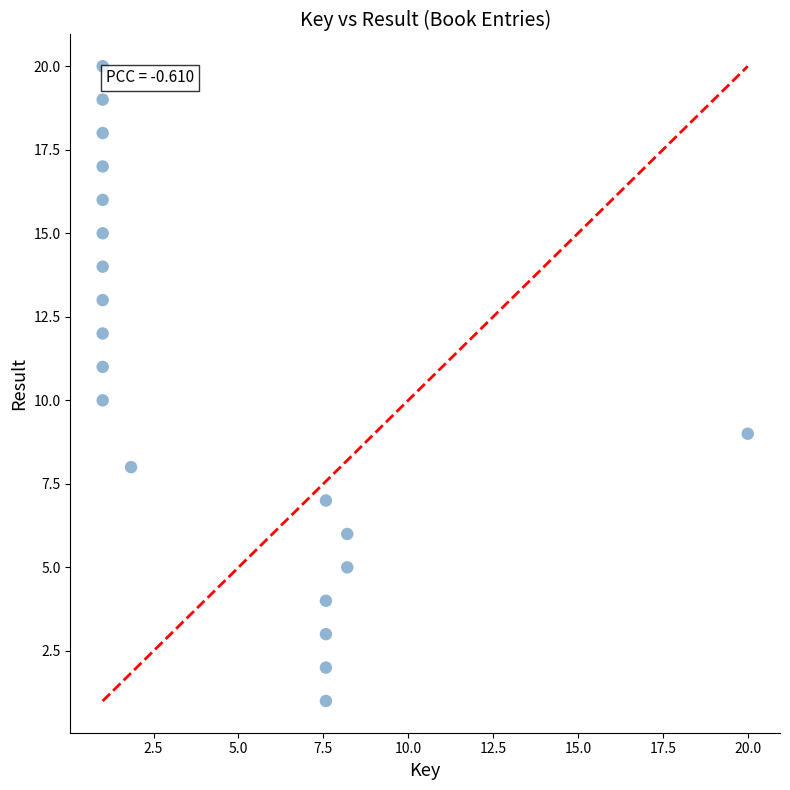

What is the range of Y values (max minus min)?

19